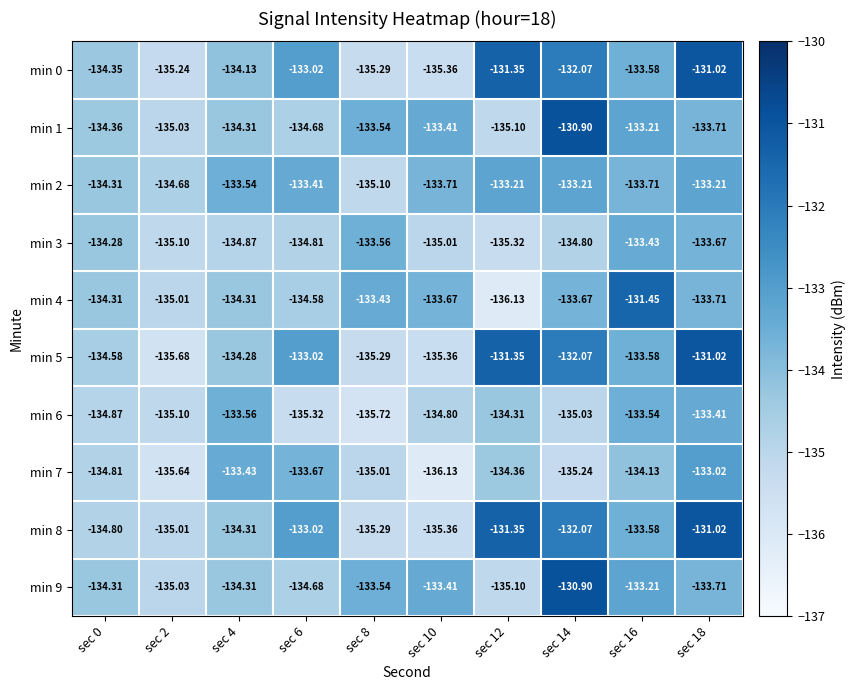

What is the spread (max minus min) of values at sec 12?

4.8